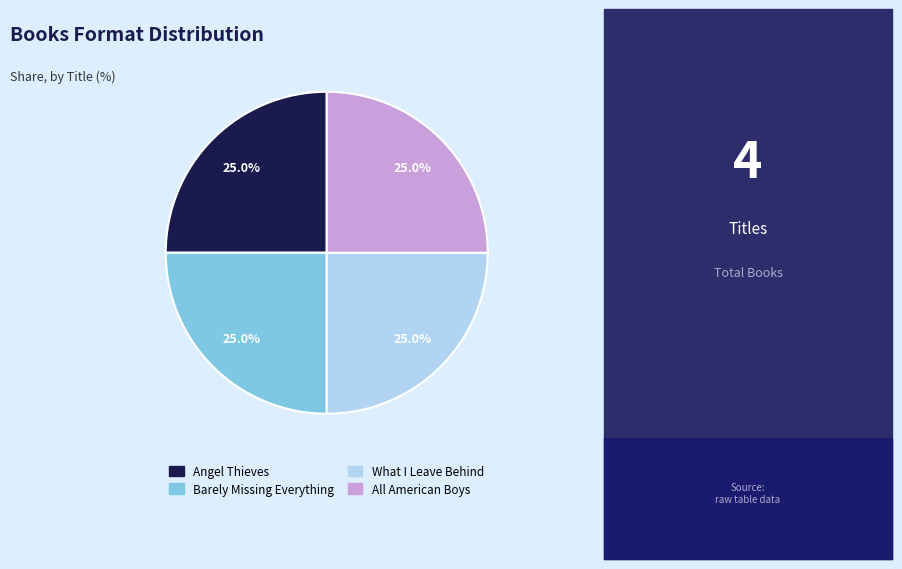

Approximately how many times larger is the value at What I Leave Behind compared to All American Boys?

1.0